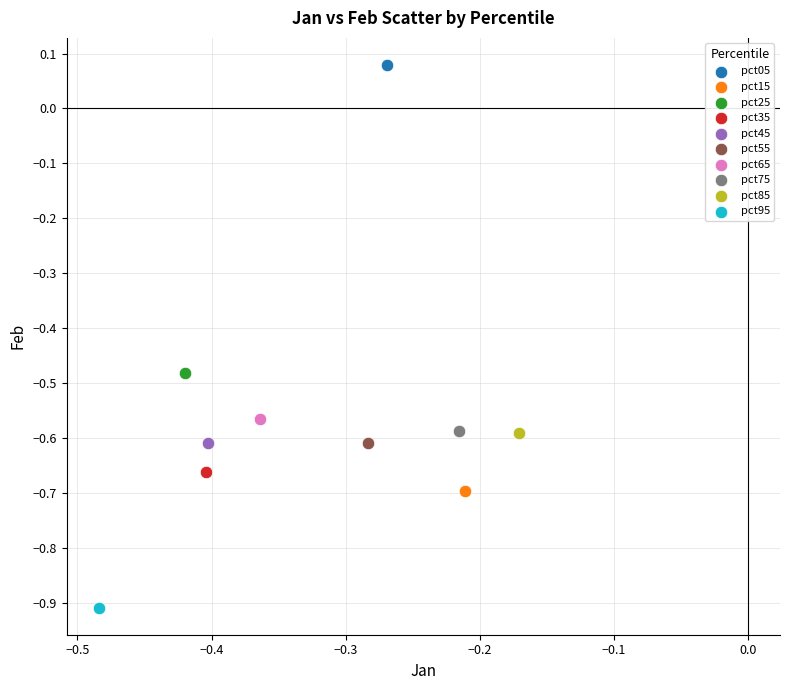

Which series reaches the maximum Y coordinate?

pct05